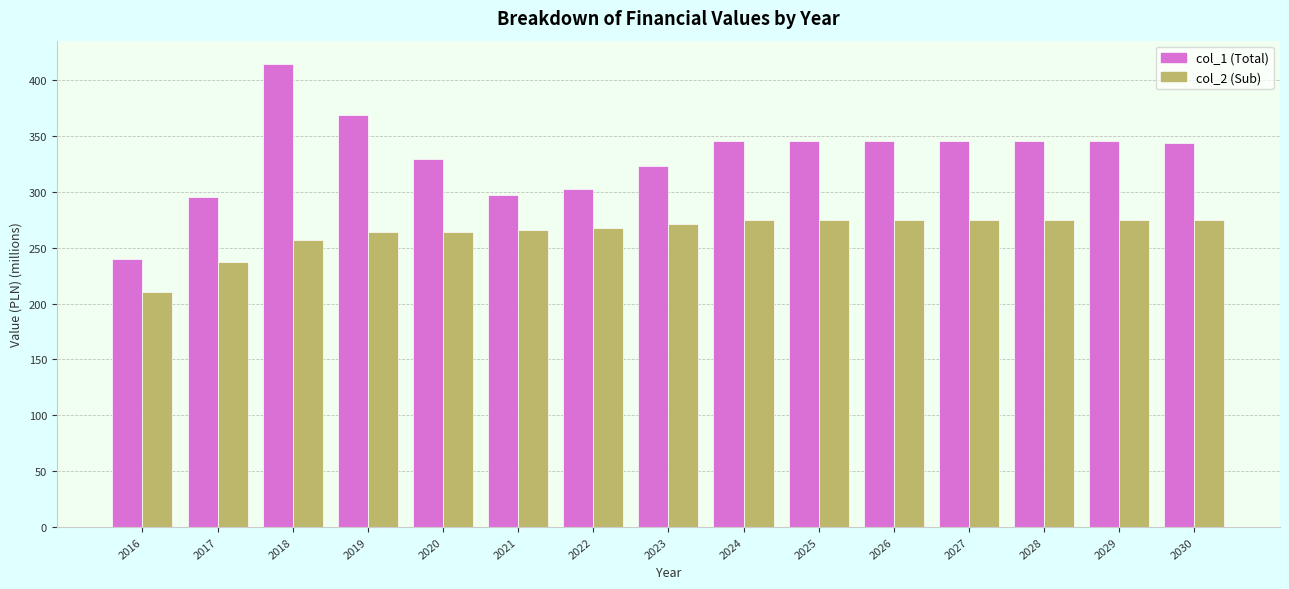

How many data points in col_2 (Sub) are less than 271?

7